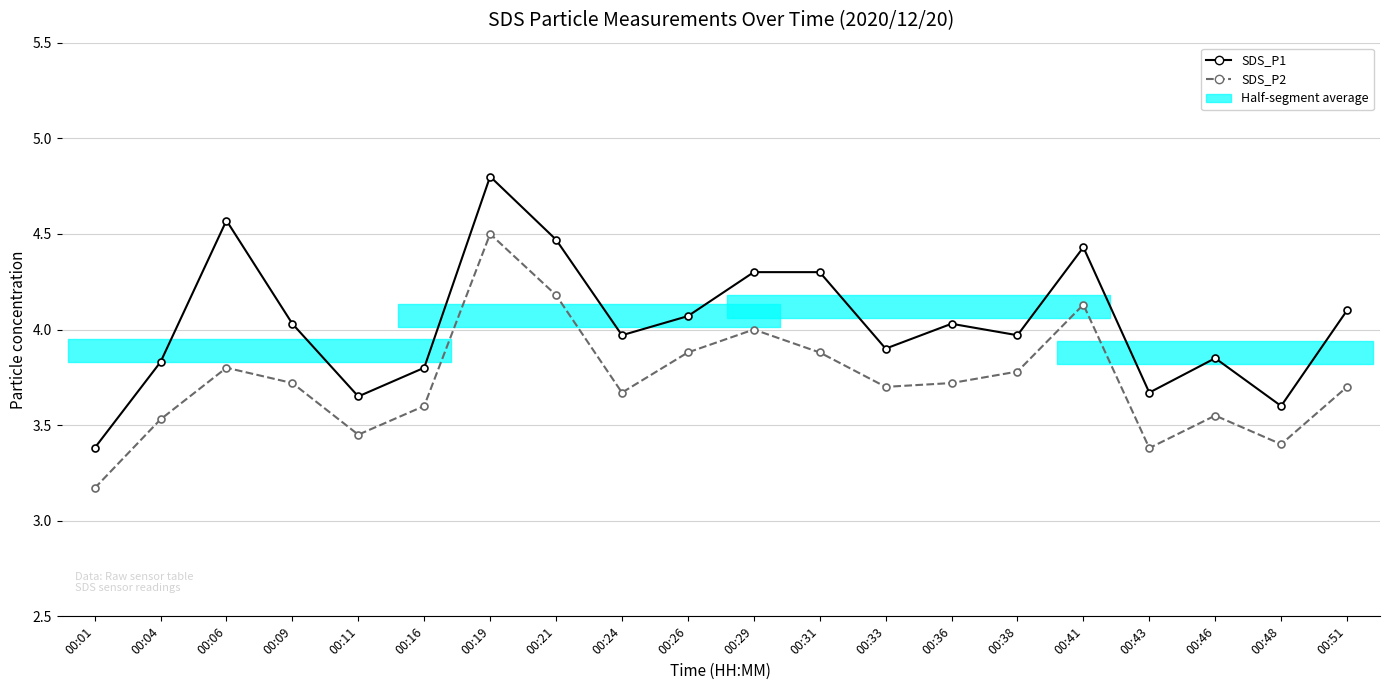

What is the difference between the maximum and minimum values in the SDS_P1 series?

1.4